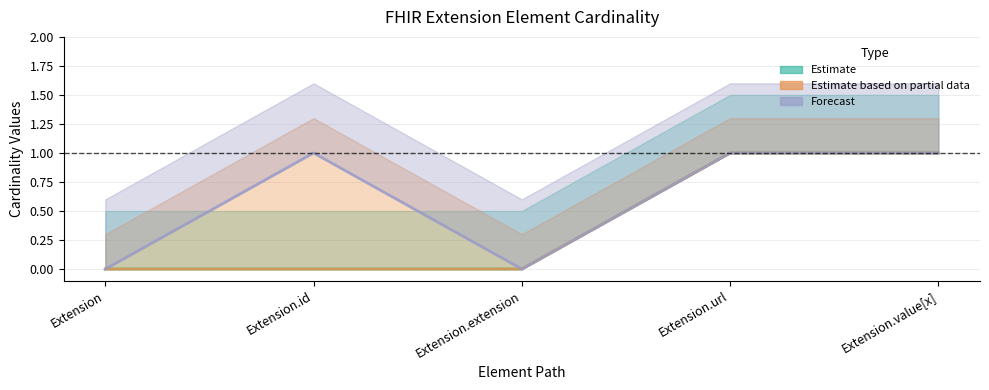

True or false: Base Min and Max (numeric) intersect in this chart.

False